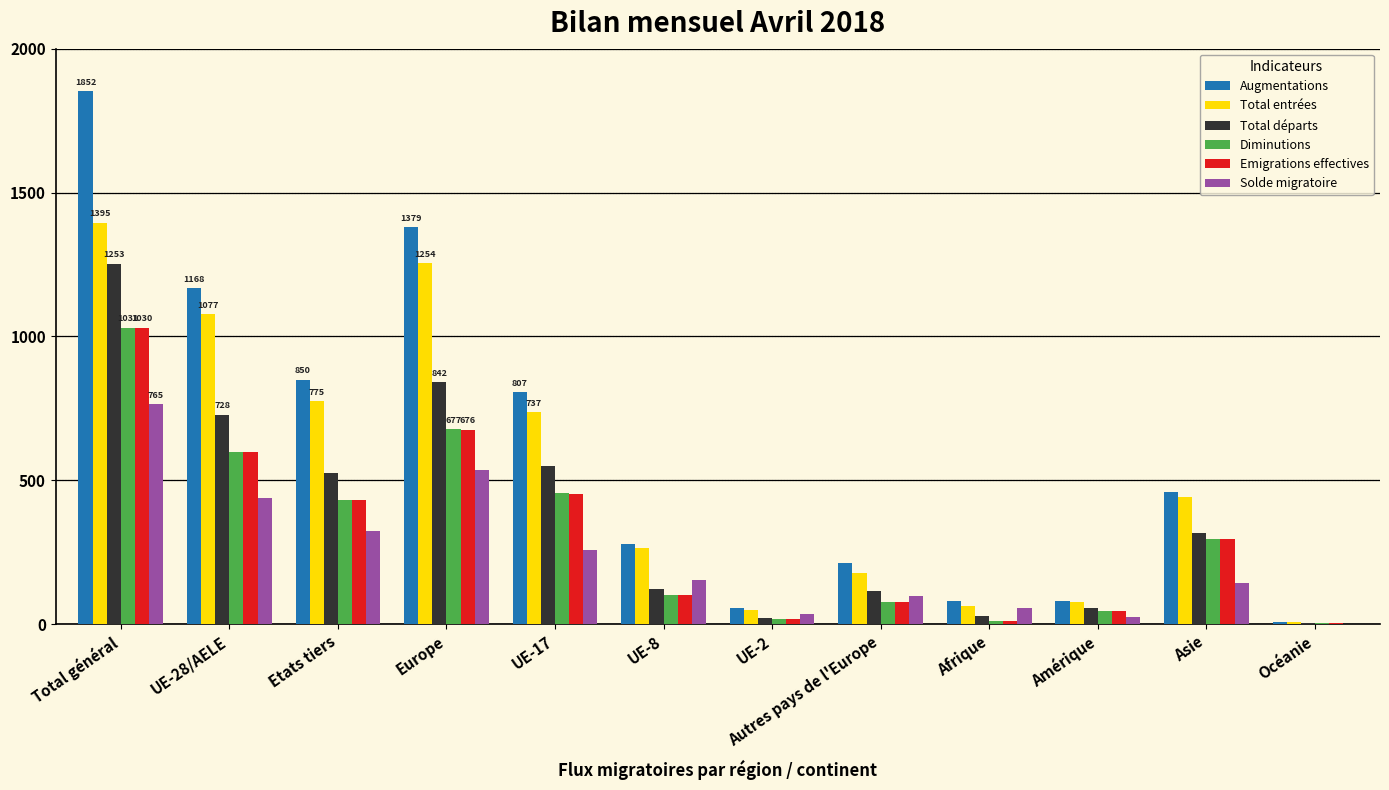

Is the value of Augmentations at Océanie greater than the value of Emigrations effectives at UE-17?

No